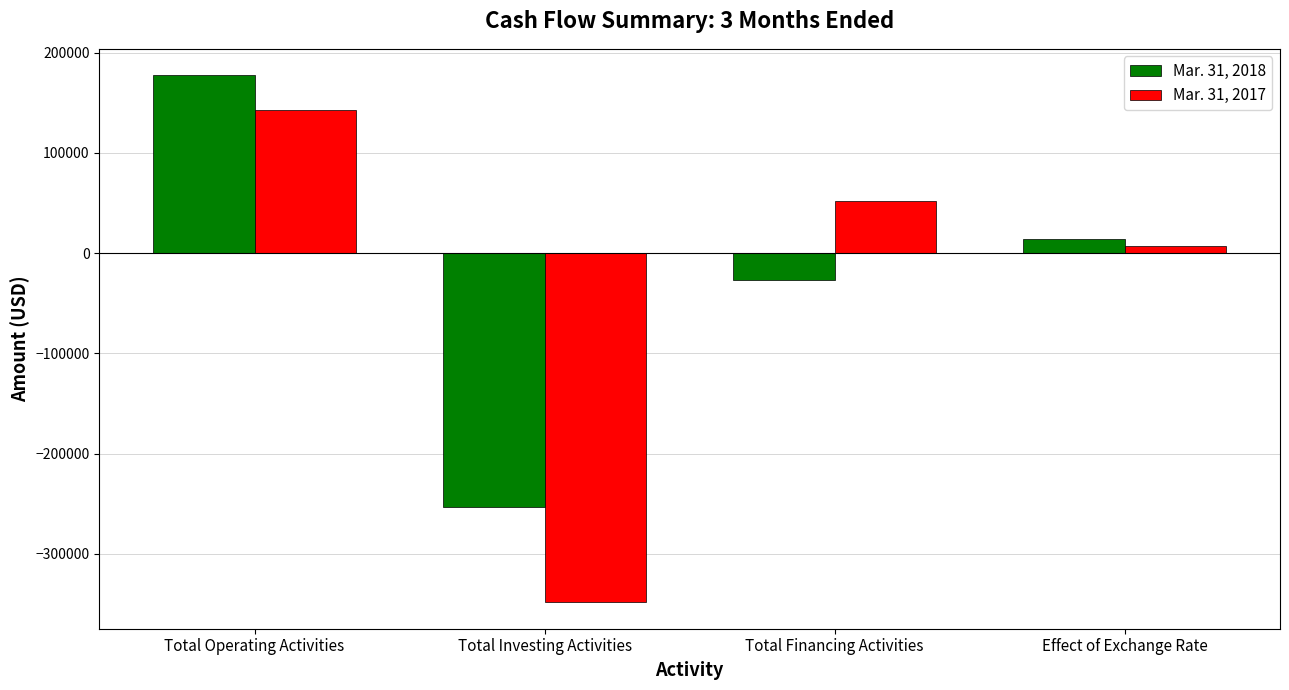

Reading right to left, transcribe all the data shown in this chart.

Mar. 31, 2018: Effect of Exchange Rate=13703	Total Financing Activities=-27055	Total Investing Activities=-253574	Total Operating Activities=177402
Mar. 31, 2017: Effect of Exchange Rate=6898	Total Financing Activities=51884	Total Investing Activities=-348252	Total Operating Activities=142444